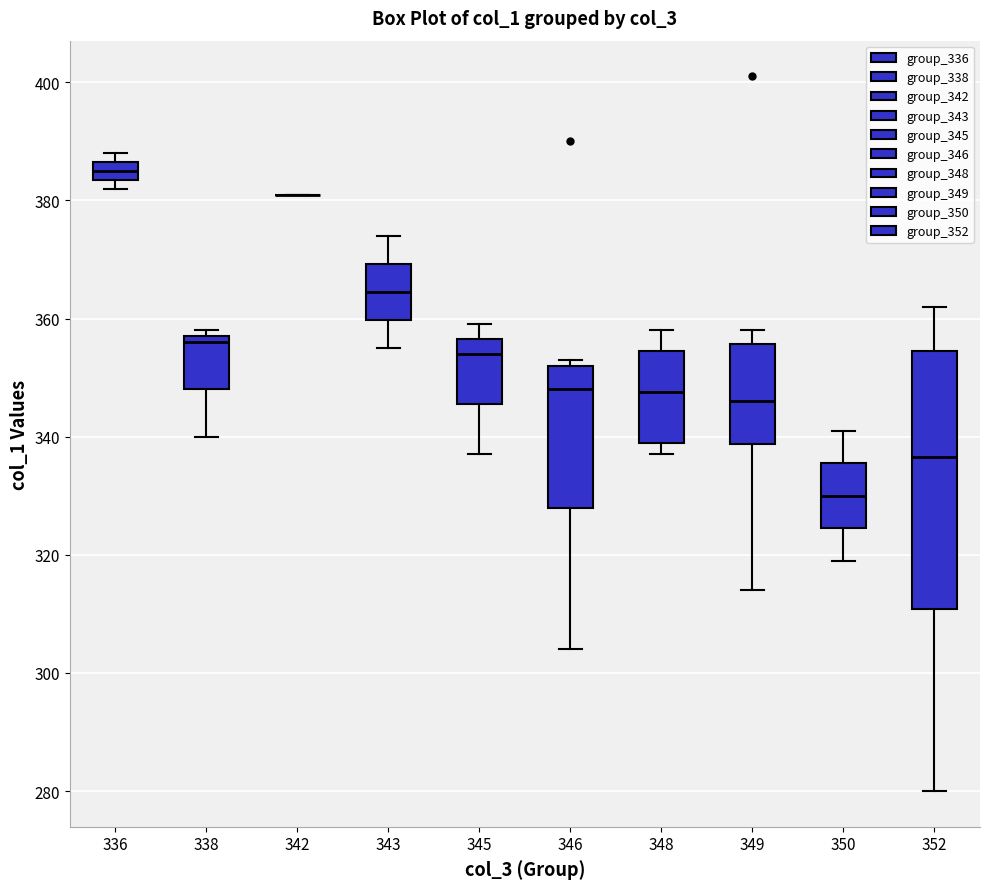

Reading left to right, transcribe this box plot: for each box, give where its median line is, the range the box spans, and where its two whiskers end, as read against the y-axis. The values are not printed on the chart, so give them approximately, as read against the axis.

336: median 386 (inside the box), box 384 to 386, whiskers 382 to 388
338: median 356, box 348 to 358, whiskers 340 to 358 (just above the box's upper edge)
342: box collapsed to a line at 382, whiskers 382 to 382
343: median 364, box 360 to 370, whiskers 356 to 374
345: median 354, box 346 to 356, whiskers 338 to 360
346: median 348, box 328 to 352, whiskers 304 to 354
348: median 348, box 340 to 354, whiskers 338 to 358
349: median 346, box 338 to 356, whiskers 314 to 358
350: median 330, box 324 to 336, whiskers 320 to 342
352: median 336, box 310 to 354, whiskers 280 to 362